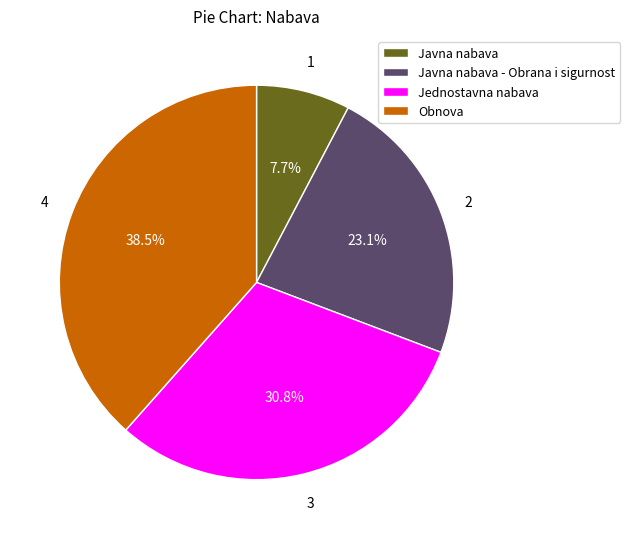

Rank the categories by value from lowest to highest.

Javna nabava, Javna nabava - Obrana i sigurnost, Jednostavna nabava, Obnova